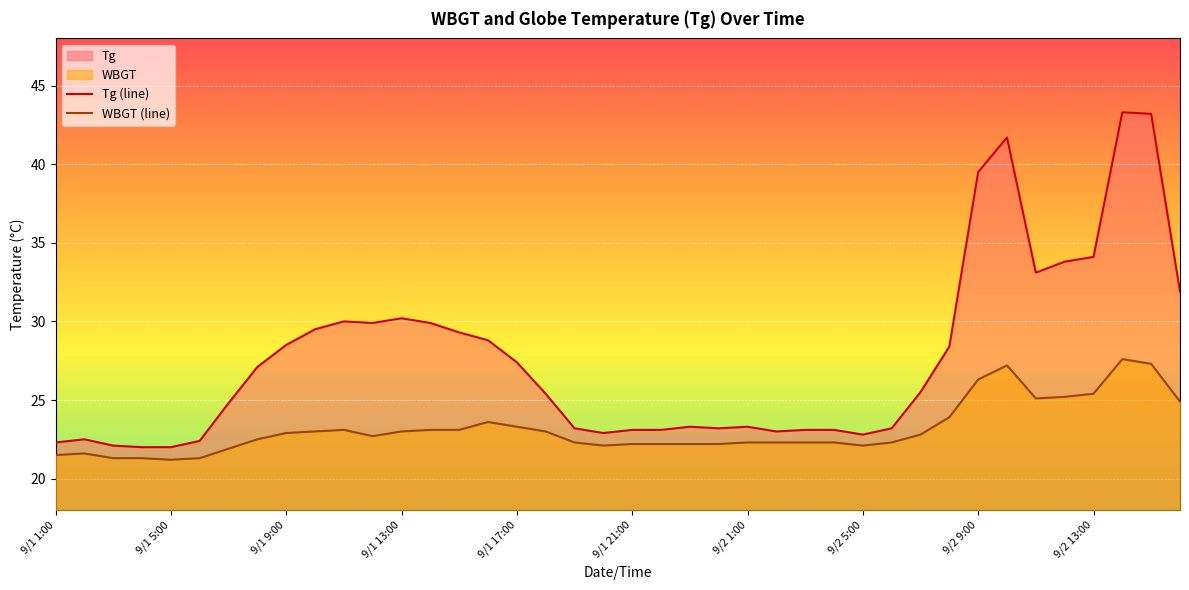

What is the maximum value shown in the chart?

43.3